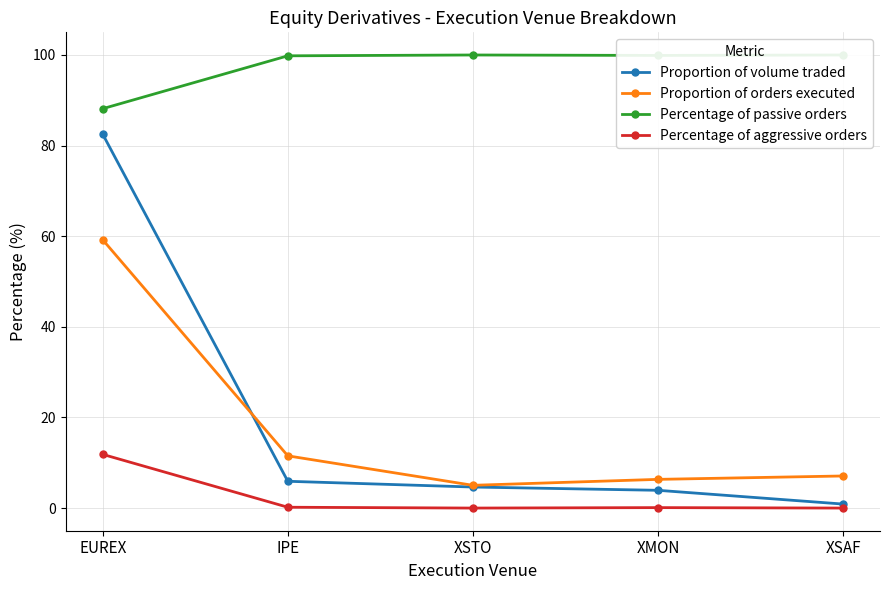

At which label is Percentage of passive orders closest to 94?

IPE